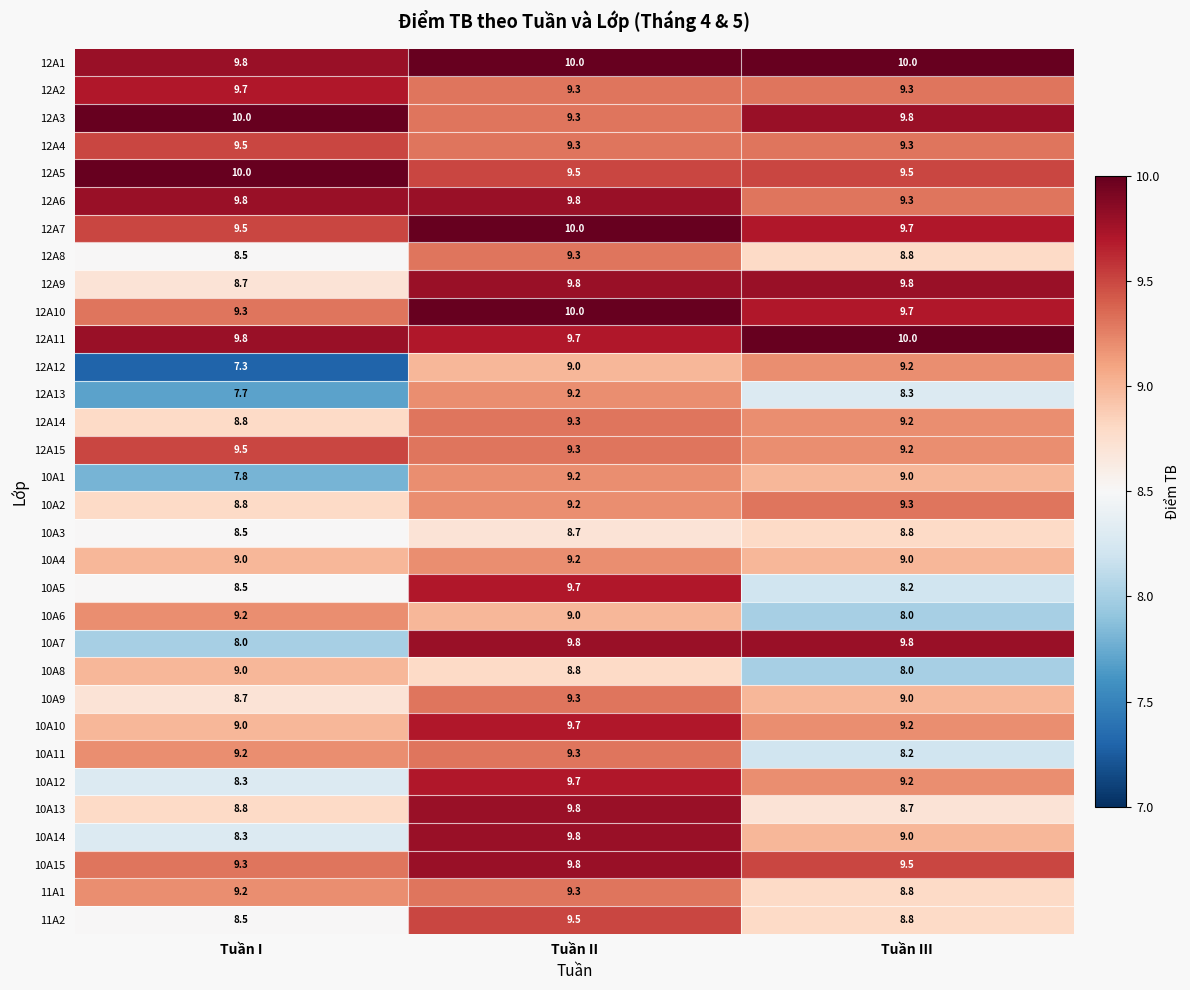

What is the difference between the 12A5 values at Tuần I and Tuần III?

0.5